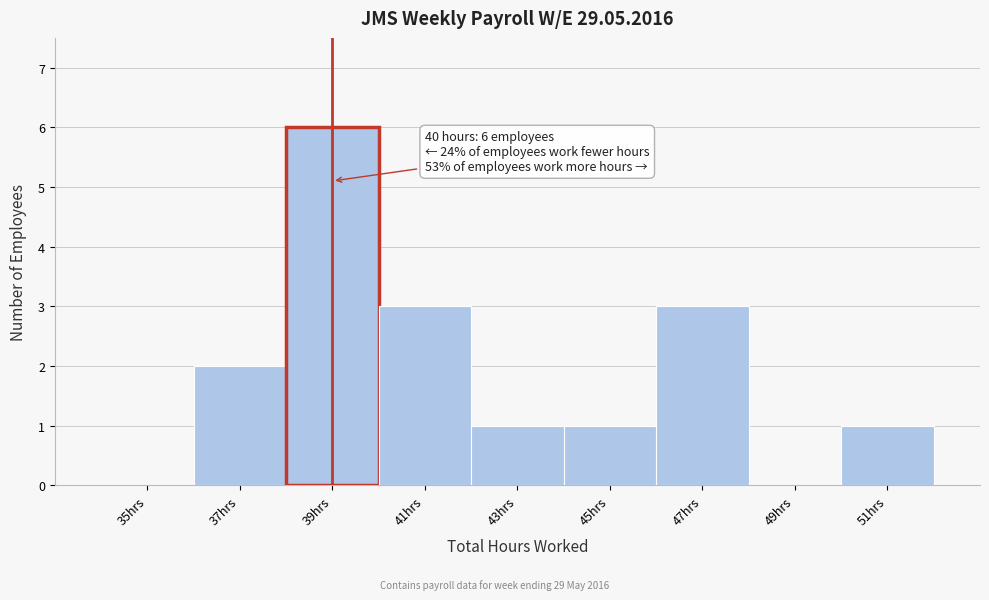

Reading left to right, extract all data points from this chart.

35hrs=0	37hrs=2	39hrs=6	41hrs=3	43hrs=1	45hrs=1	47hrs=3	49hrs=0	51hrs=1